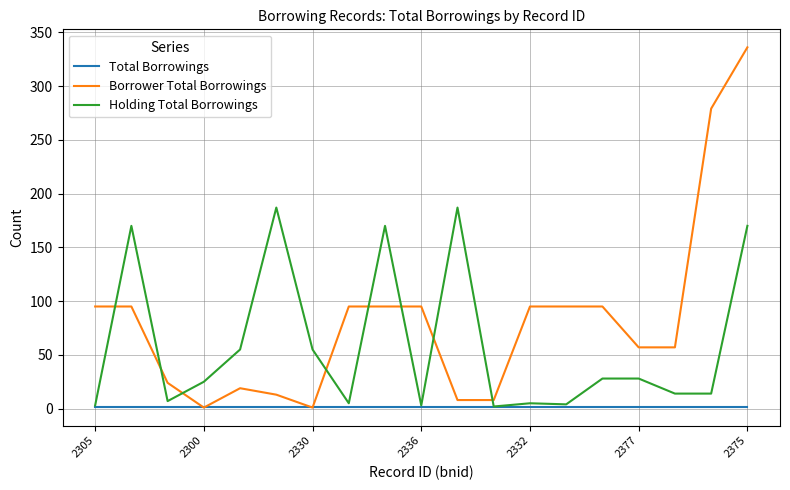

What are all the series names shown in the legend?

Total Borrowings, Borrower Total Borrowings, Holding Total Borrowings